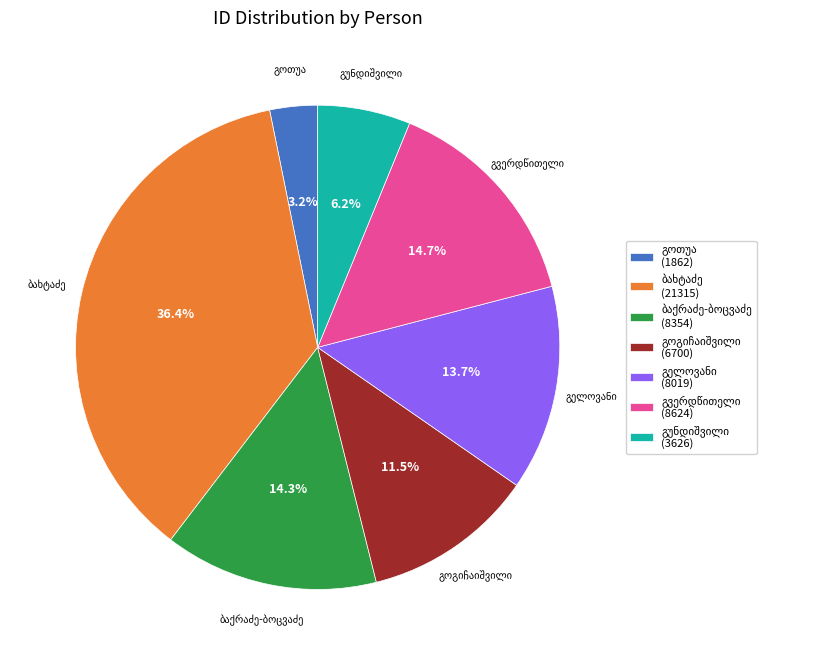

Is there a majority slice in this chart?

No